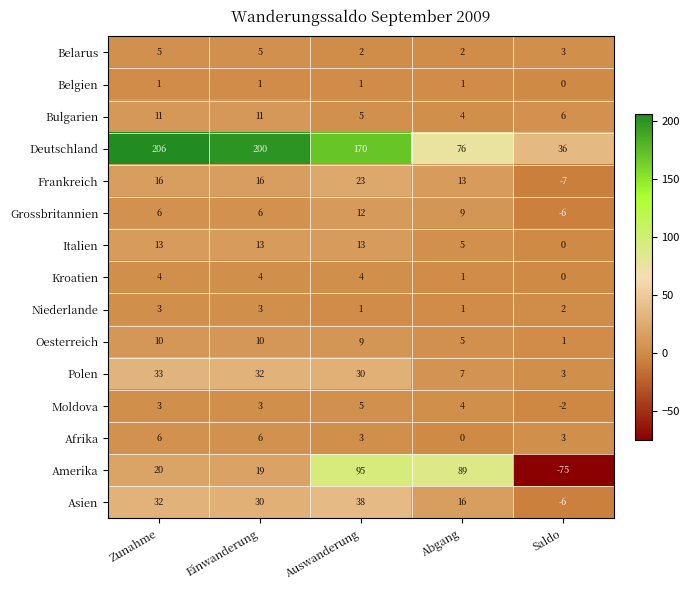

What is the minimum value shown in the chart?

-75